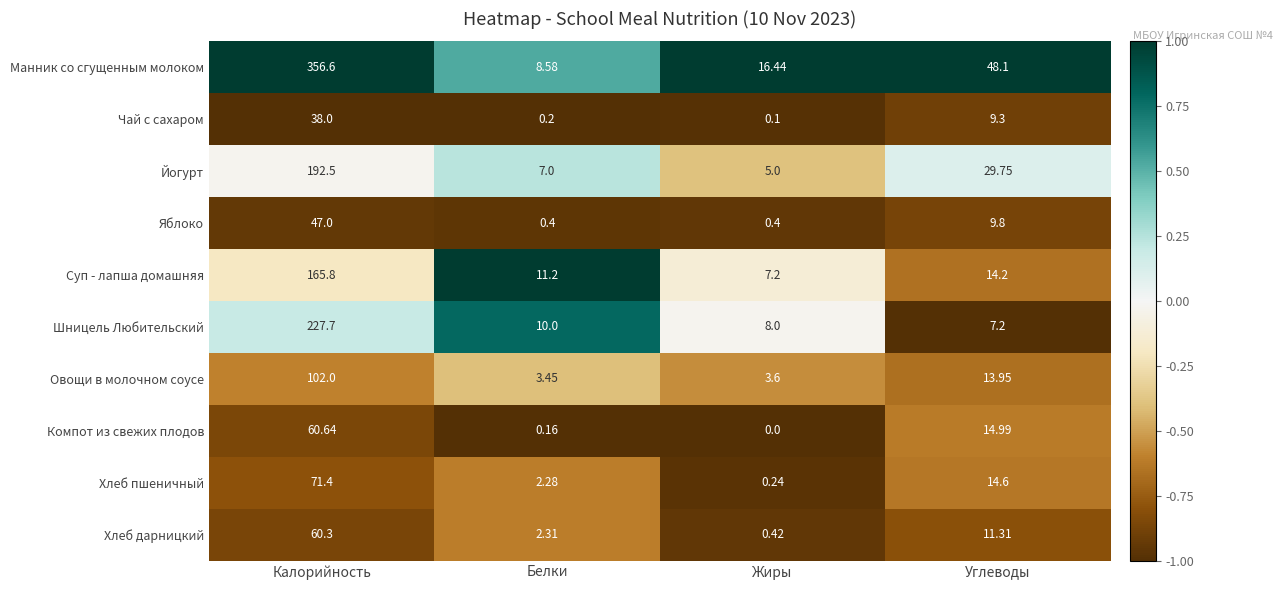

What is the smallest value displayed?

0.0